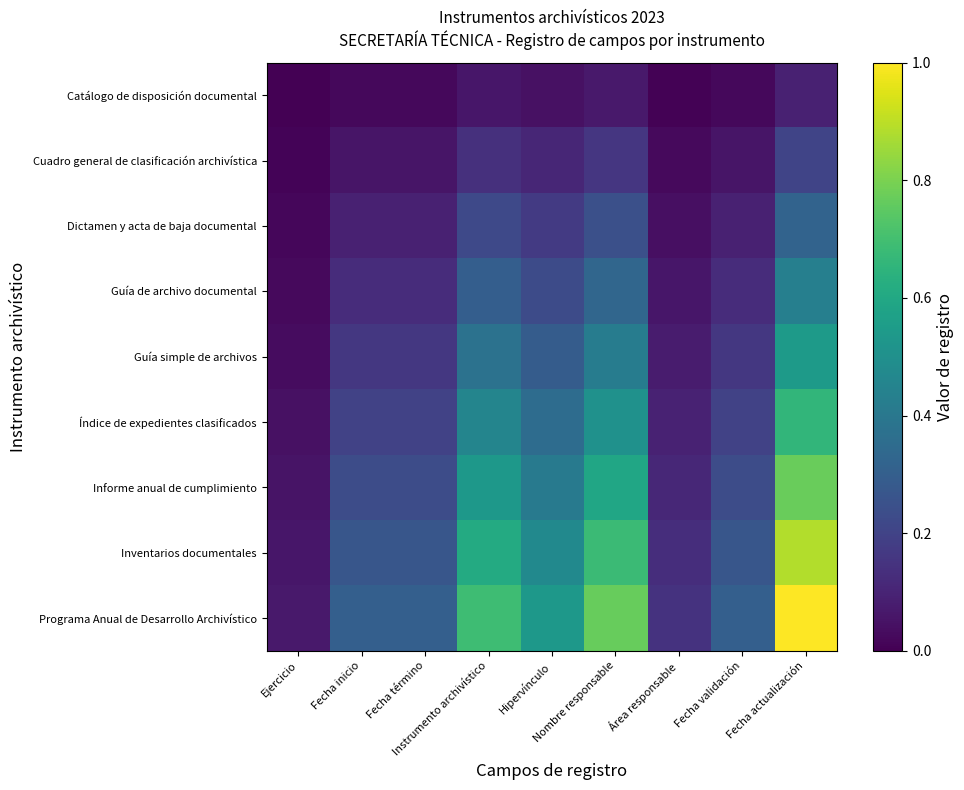

Reading left to right, what are all the values shown in this chart?

Catálogo de disposición documental: Ejercicio=0.0	Fecha inicio=0.0	Fecha término=0.0	Instrumento archivístico=0.1	Hipervínculo=0.0	Nombre responsable=0.1	Área responsable=0.0	Fecha validación=0.0	Fecha actualización=0.1
Cuadro general de clasificación archivística: Ejercicio=0.0	Fecha inicio=0.1	Fecha término=0.1	Instrumento archivístico=0.1	Hipervínculo=0.1	Nombre responsable=0.2	Área responsable=0.0	Fecha validación=0.1	Fecha actualización=0.2
Dictamen y acta de baja documental: Ejercicio=0.0	Fecha inicio=0.1	Fecha término=0.1	Instrumento archivístico=0.2	Hipervínculo=0.2	Nombre responsable=0.2	Área responsable=0.0	Fecha validación=0.1	Fecha actualización=0.3
Guía de archivo documental: Ejercicio=0.0	Fecha inicio=0.1	Fecha término=0.1	Instrumento archivístico=0.3	Hipervínculo=0.2	Nombre responsable=0.3	Área responsable=0.1	Fecha validación=0.1	Fecha actualización=0.4
Guía simple de archivos: Ejercicio=0.0	Fecha inicio=0.2	Fecha término=0.2	Instrumento archivístico=0.4	Hipervínculo=0.3	Nombre responsable=0.4	Área responsable=0.1	Fecha validación=0.2	Fecha actualización=0.5
Índice de expedientes clasificados: Ejercicio=0.0	Fecha inicio=0.2	Fecha término=0.2	Instrumento archivístico=0.5	Hipervínculo=0.4	Nombre responsable=0.5	Área responsable=0.1	Fecha validación=0.2	Fecha actualización=0.7
Informe anual de cumplimiento: Ejercicio=0.1	Fecha inicio=0.2	Fecha término=0.2	Instrumento archivístico=0.5	Hipervínculo=0.4	Nombre responsable=0.6	Área responsable=0.1	Fecha validación=0.2	Fecha actualización=0.8
Inventarios documentales: Ejercicio=0.1	Fecha inicio=0.3	Fecha término=0.3	Instrumento archivístico=0.6	Hipervínculo=0.5	Nombre responsable=0.7	Área responsable=0.1	Fecha validación=0.3	Fecha actualización=0.9
Programa Anual de Desarrollo Archivístico: Ejercicio=0.1	Fecha inicio=0.3	Fecha término=0.3	Instrumento archivístico=0.7	Hipervínculo=0.5	Nombre responsable=0.8	Área responsable=0.1	Fecha validación=0.3	Fecha actualización=1.0